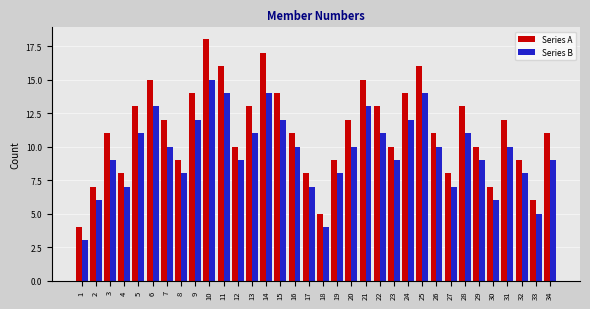

The Series A series shows 14 at 12. True or false?

False